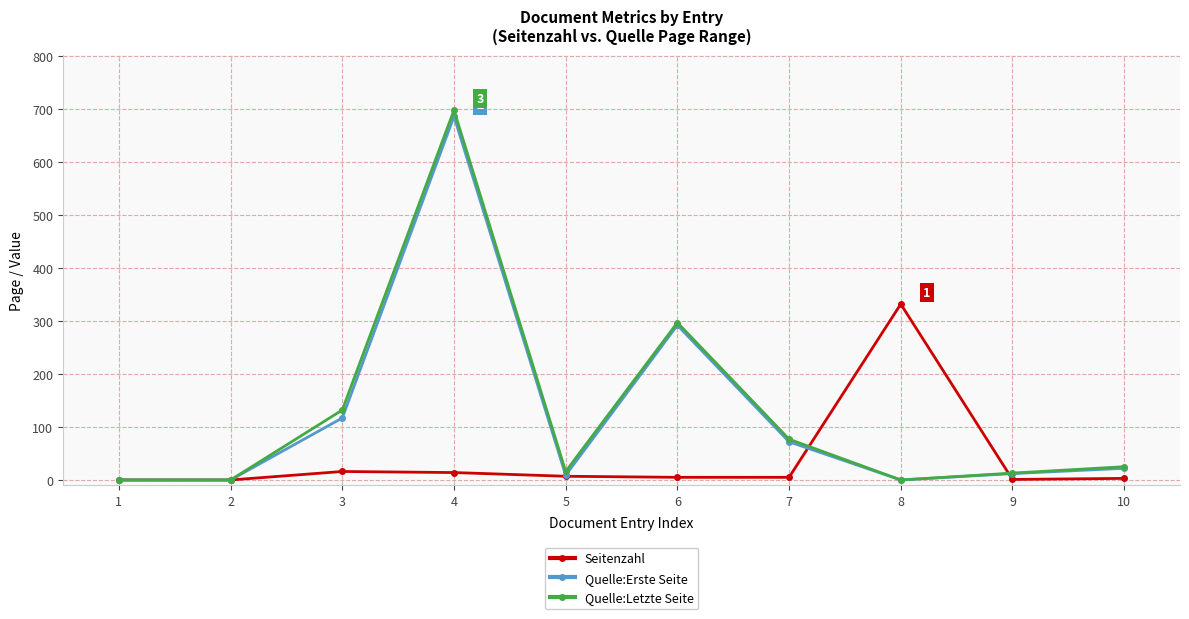

Is the value of Quelle:Letzte Seite at 3 greater than the value of Seitenzahl at 3?

Yes